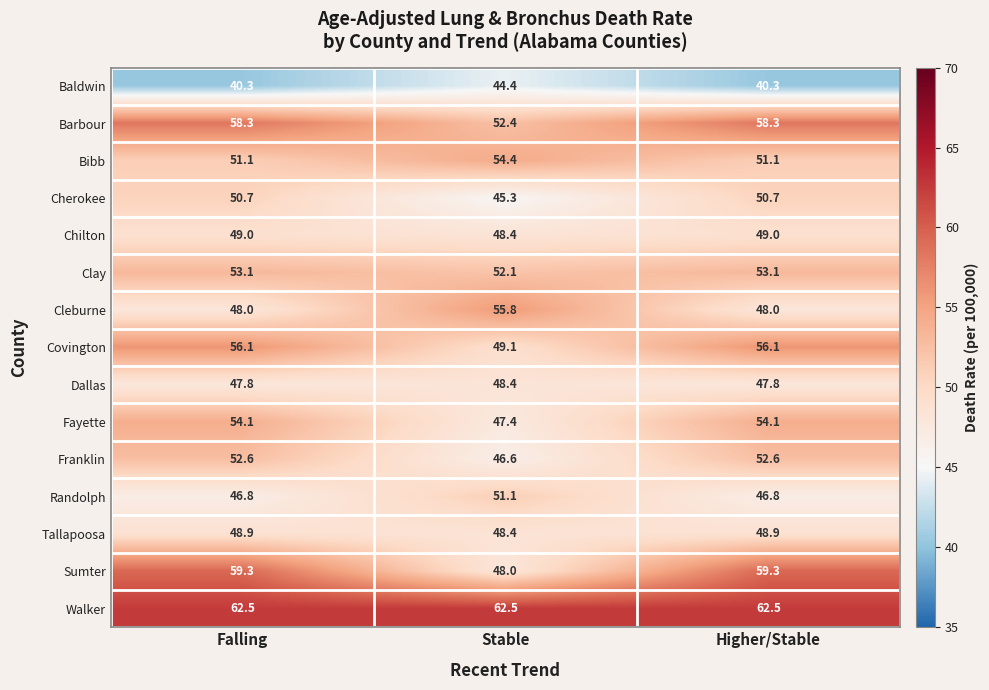

At how many categories does at least one series exceed 50?

3